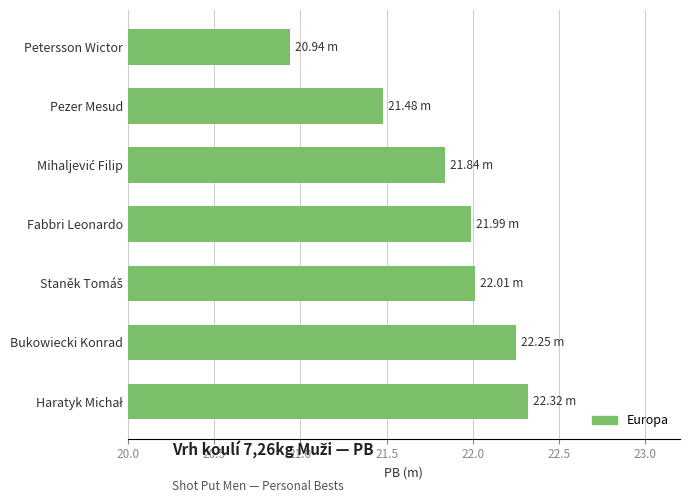

What is the ratio of the value at Pezer Mesud to the value at Bukowiecki Konrad?

1.0